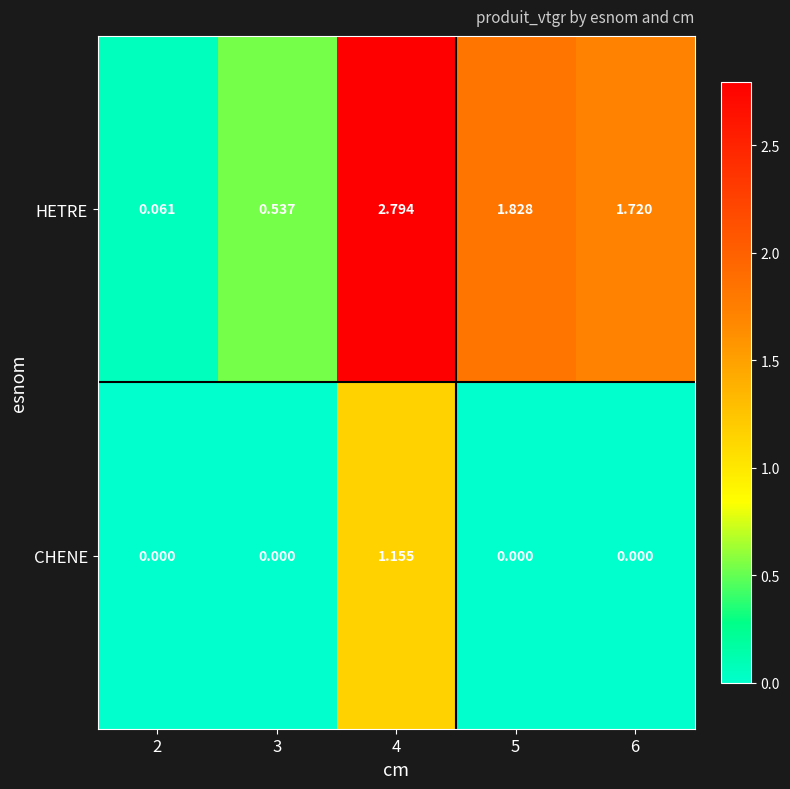

Between 3 and 5, which series saw the biggest shift?

HETRE